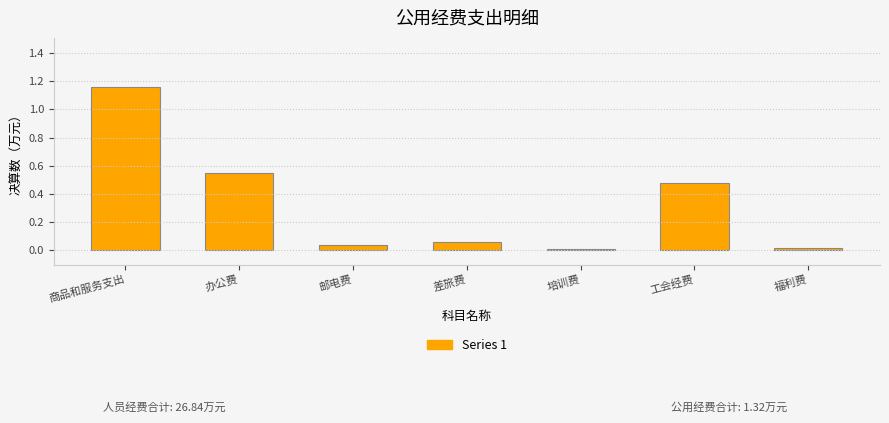

What is the difference between the values at 工会经费 and 商品和服务支出?

0.7